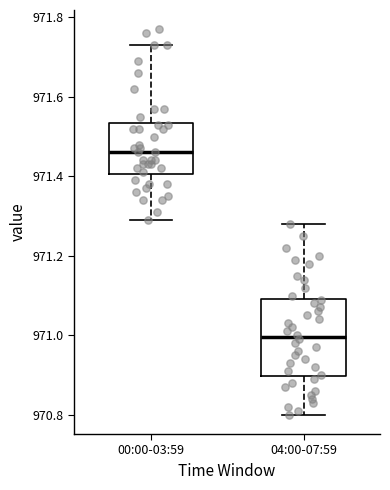

Where does the median line of the box for 00:00-03:59 sit on the y-axis? The values are not printed on the chart, so give them approximately, as read against the axis.

971.46